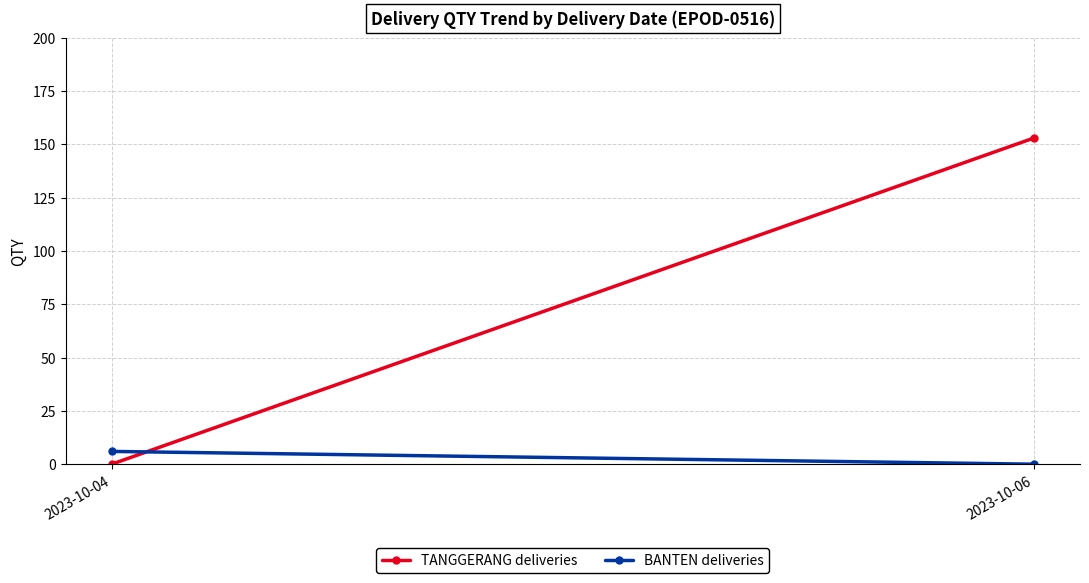

At 2023-10-06, list the series in order from smallest to largest.

BANTEN deliveries, TANGGERANG deliveries